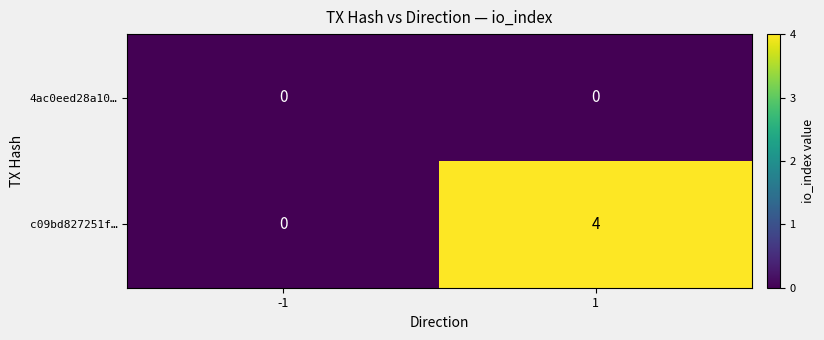

Which series has the largest range (max minus min)?

c09bd827251f…